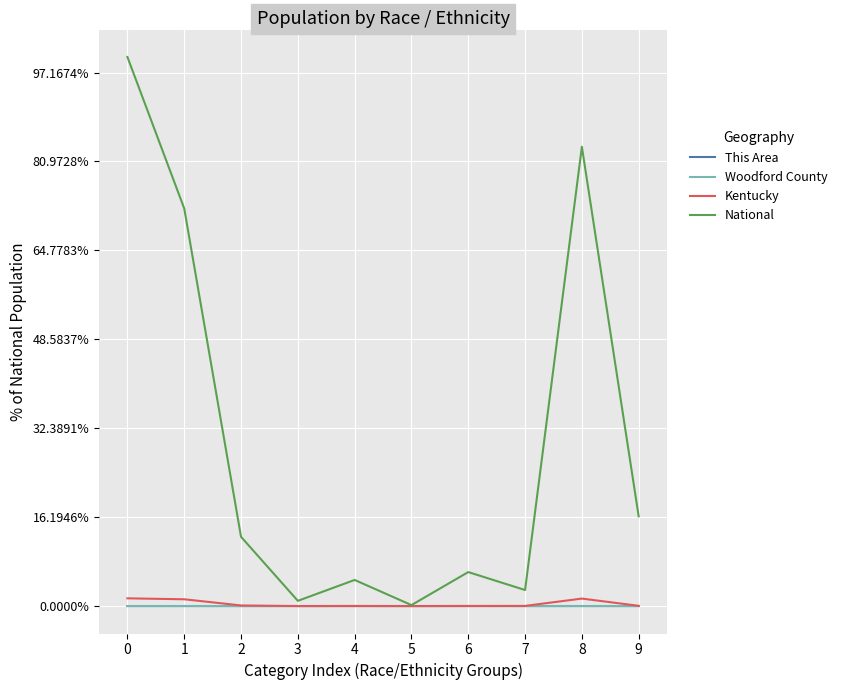

The value of National at 8 is 258267944. True or false?

True